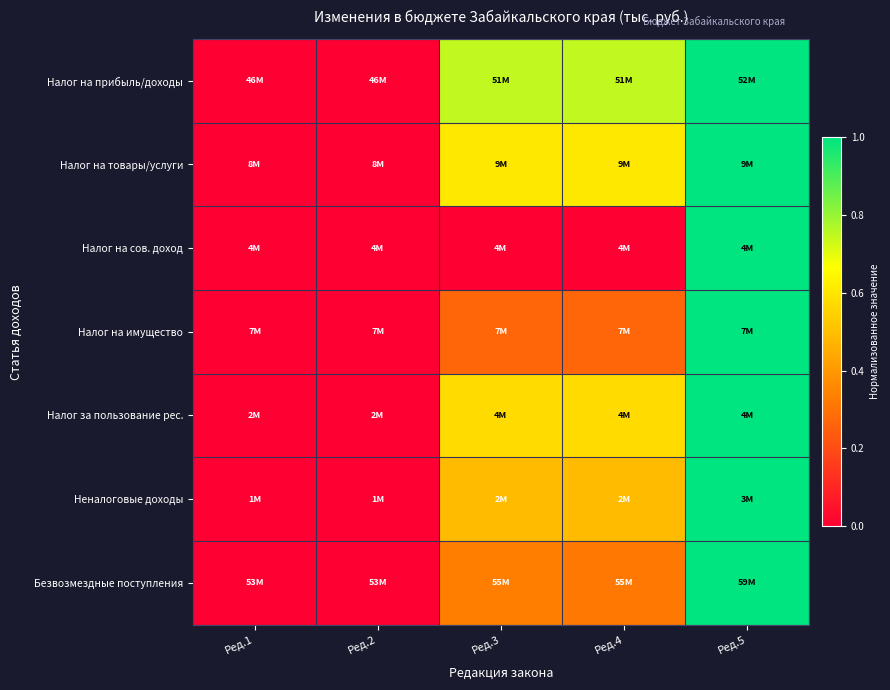

Reading left to right, transcribe all the data shown in this chart.

Налог на прибыль/доходы: Ред.1=0.0	Ред.2=0.0	Ред.3=0.7	Ред.4=0.7	Ред.5=1.0
Налог на товары/услуги: Ред.1=0.0	Ред.2=0.0	Ред.3=0.6	Ред.4=0.6	Ред.5=1.0
Налог на сов. доход: Ред.1=0.0	Ред.2=0.0	Ред.3=0.0	Ред.4=0.0	Ред.5=1.0
Налог на имущество: Ред.1=0.0	Ред.2=0.0	Ред.3=0.3	Ред.4=0.3	Ред.5=1.0
Налог за пользование рес.: Ред.1=0.0	Ред.2=0.0	Ред.3=0.6	Ред.4=0.6	Ред.5=1.0
Неналоговые доходы: Ред.1=0.0	Ред.2=0.0	Ред.3=0.5	Ред.4=0.5	Ред.5=1.0
Безвозмездные поступления: Ред.1=0.0	Ред.2=0.0	Ред.3=0.3	Ред.4=0.3	Ред.5=1.0